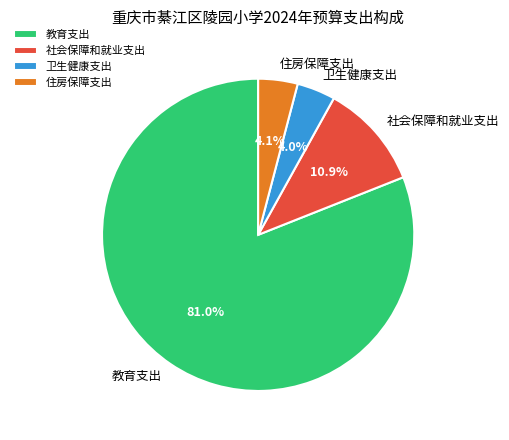

Between 教育支出 and 卫生健康支出, which is larger?

教育支出